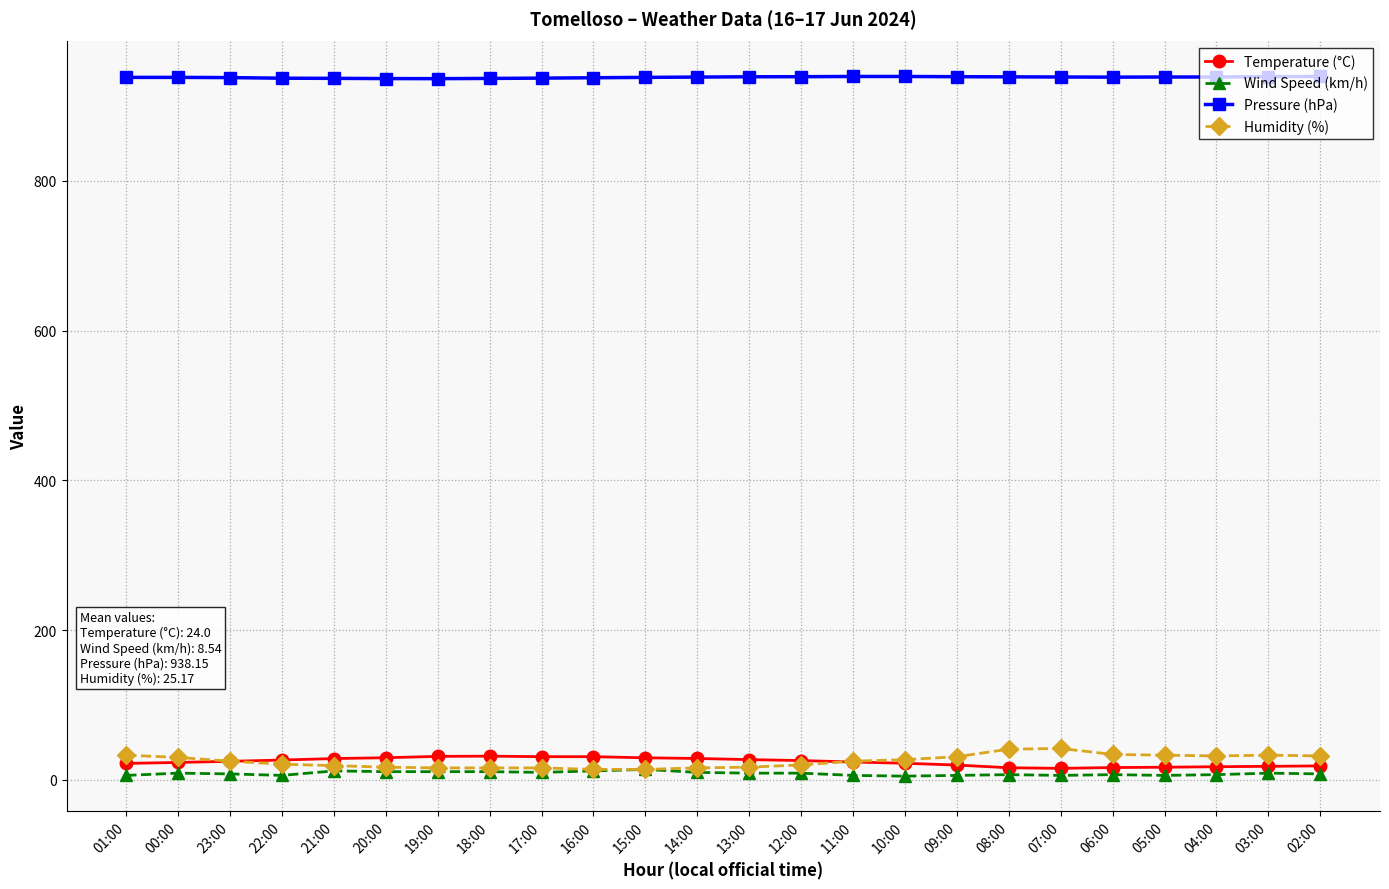

What is the label of the 20th point from the right?

21:00